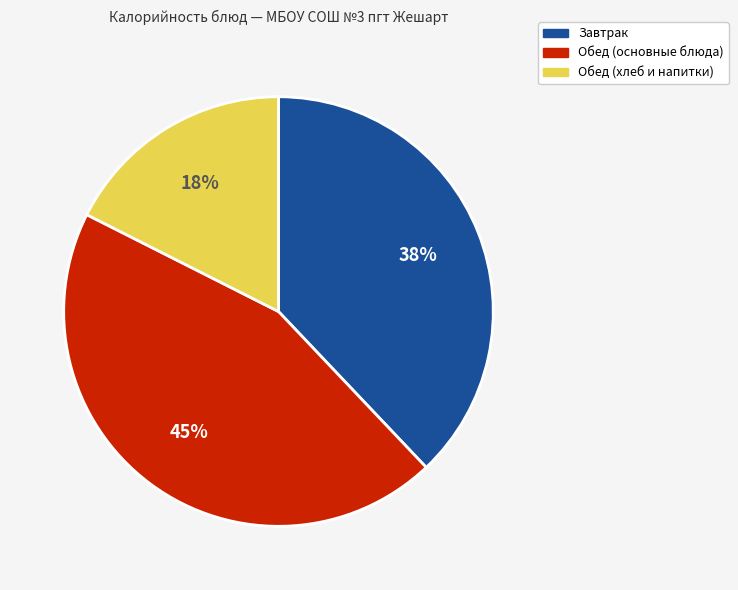

To the nearest percent, what is the average slice percentage?

33%